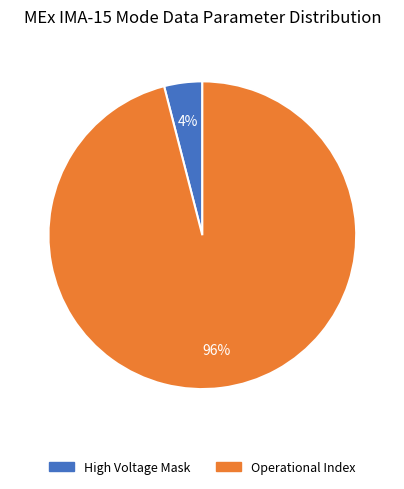

Does any single category account for the majority?

Yes